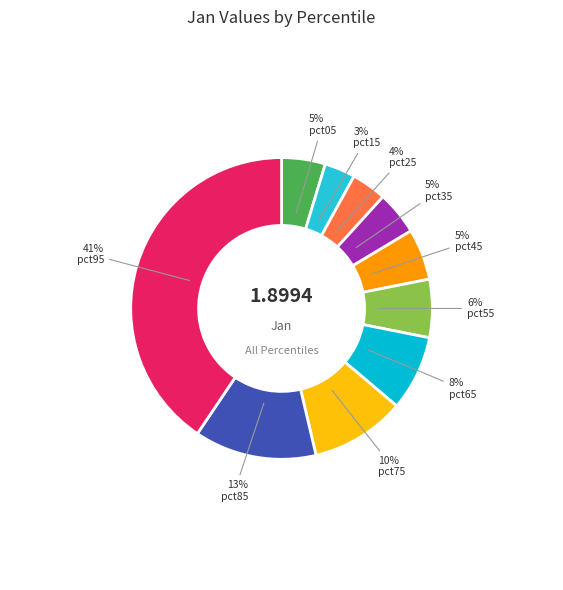

To the nearest percent, what is the combined percentage of pct65 and pct75?

18%